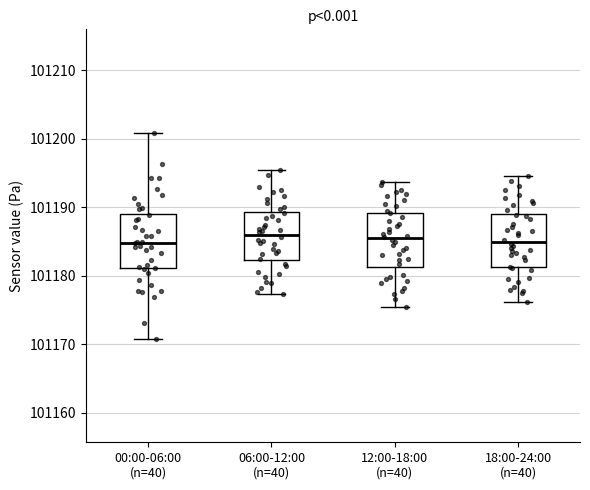

Reading left to right, transcribe this box plot: for each box, give where its median line is, the range the box spans, and where its two whiskers end, as read against the y-axis. The values are not printed on the chart, so give them approximately, as read against the axis.

00:00-06:00 (n=40): median 101185, box 101181 to 101189, whiskers 101171 to 101201
06:00-12:00 (n=40): median 101186, box 101182 to 101189, whiskers 101177 to 101195
12:00-18:00 (n=40): median 101186, box 101181 to 101189, whiskers 101176 to 101194
18:00-24:00 (n=40): median 101185, box 101181 to 101189, whiskers 101176 to 101195